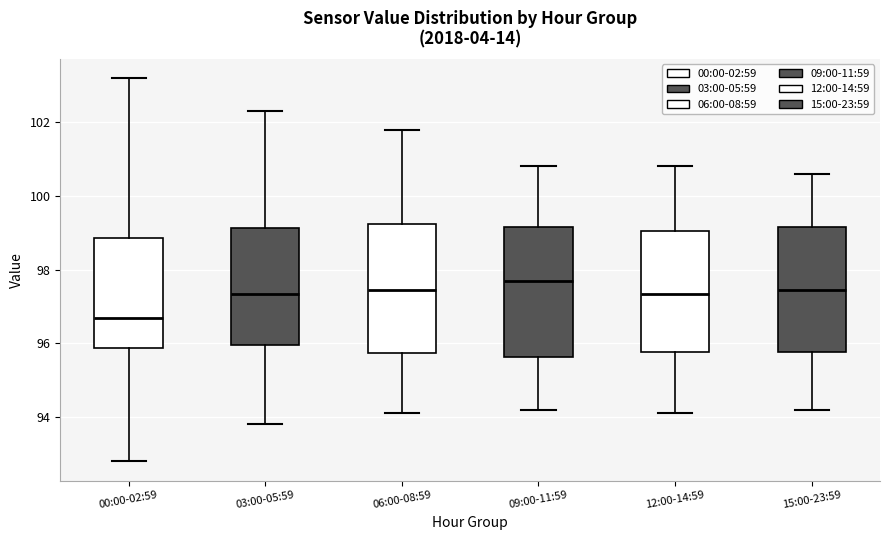

Which box's median line is the lowest?

00:00-02:59